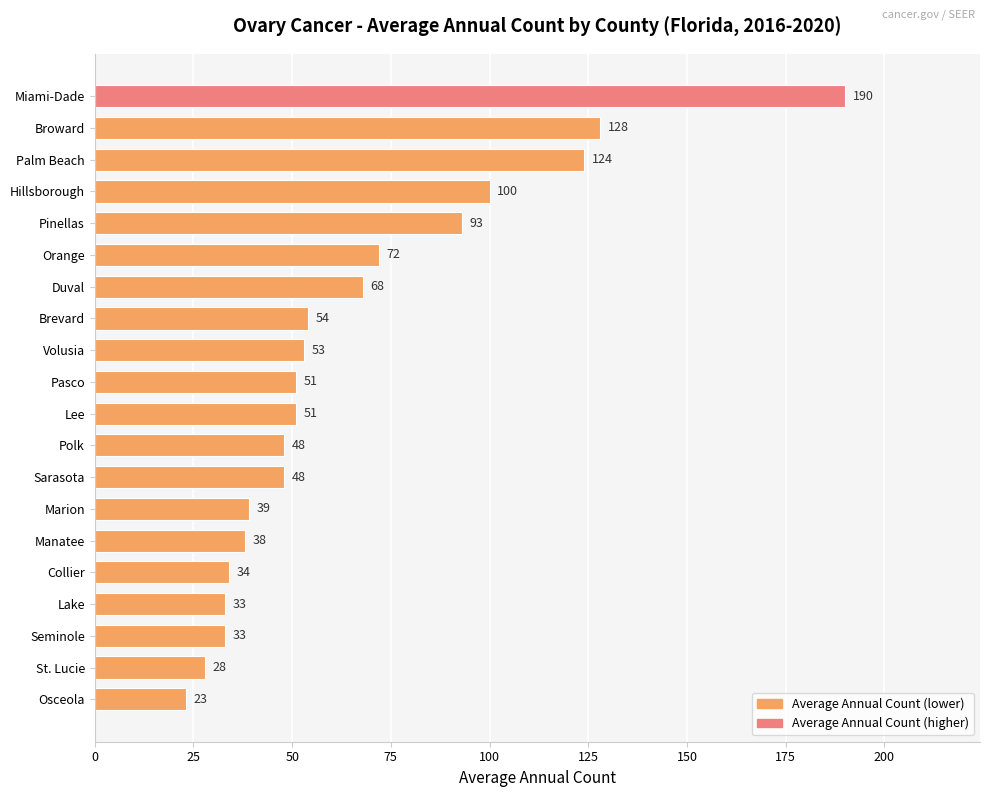

At which label is the value closest to 106?

Hillsborough